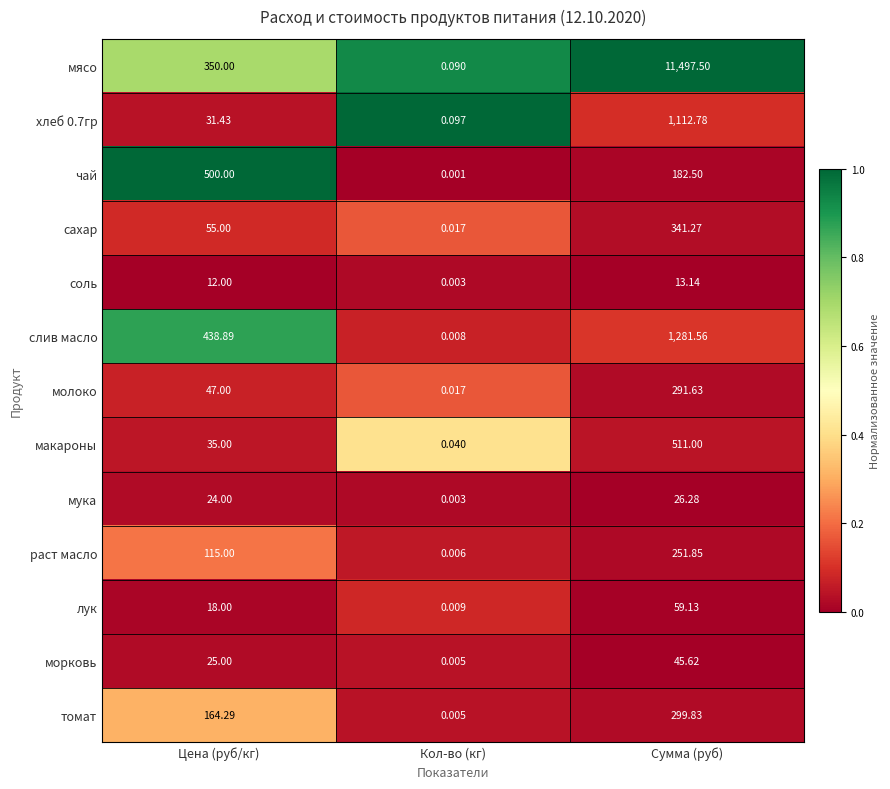

What is the greatest value displayed?

11497.5